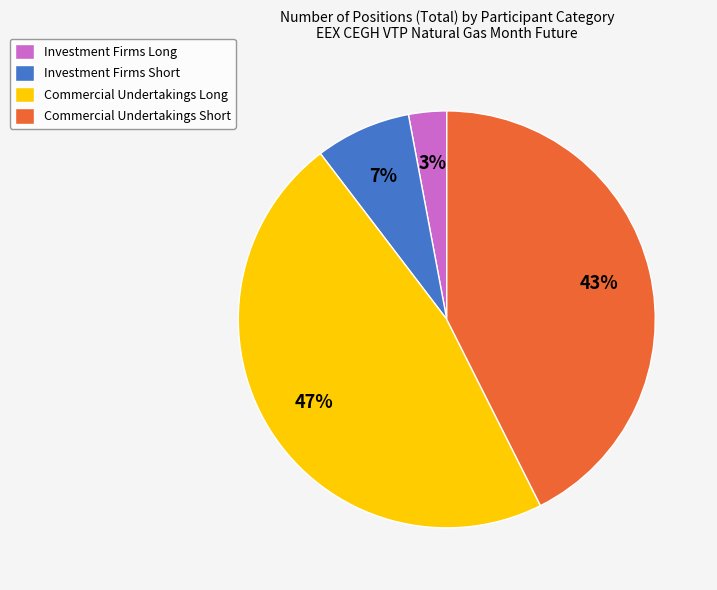

Count the number of slices in the pie.

4